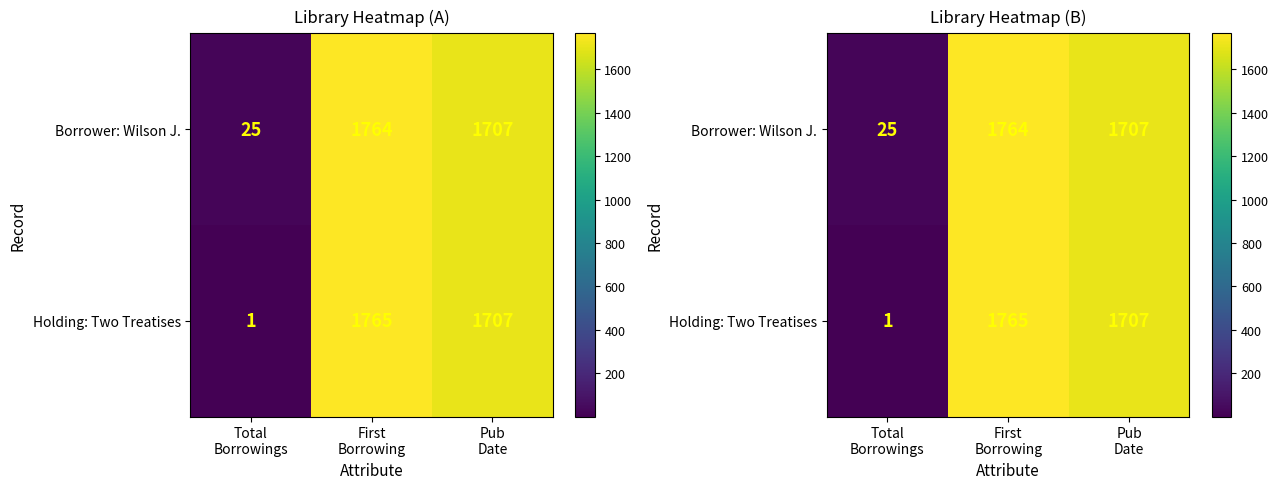

Read the Borrower: Wilson J. value at First Borrowing.

1764